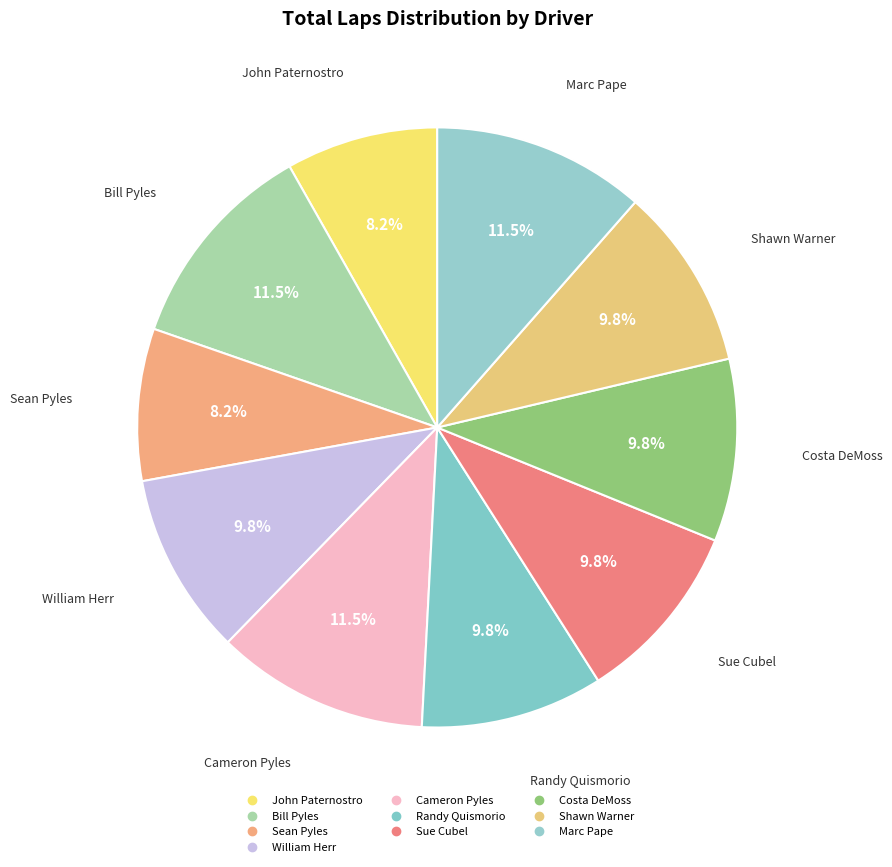

Count the number of slices in the pie.

10